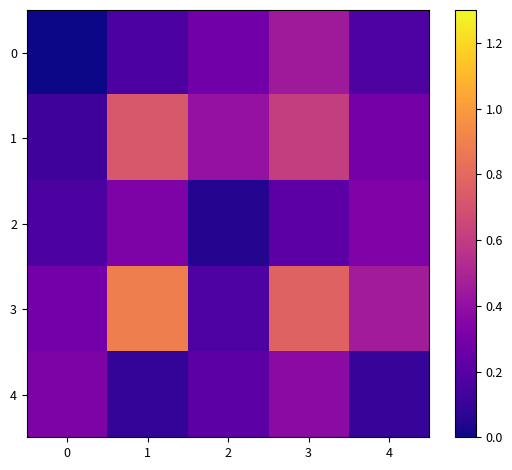

At how many categories does at least one series exceed 0?

5